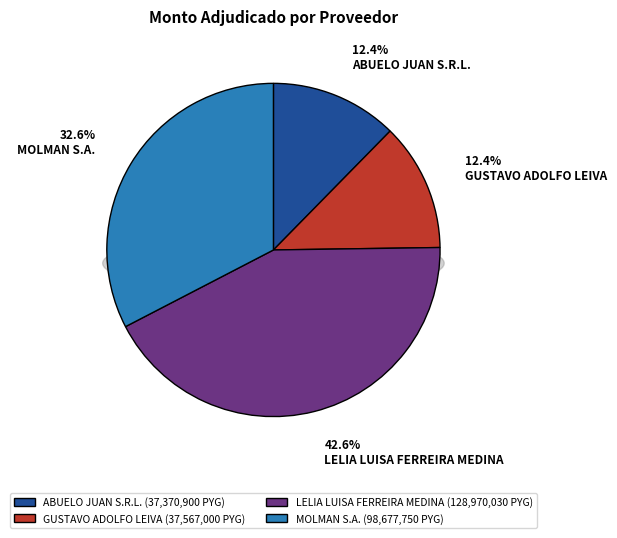

The MOLMAN S.A. slice represents 33% of the pie. True or false?

True